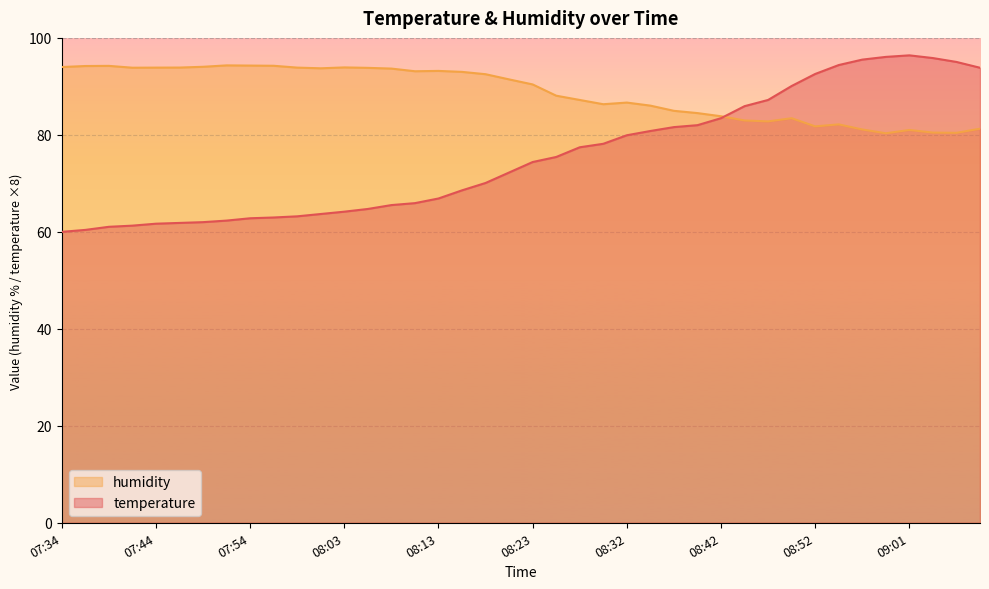

How many data points in temperature are above 74?

20